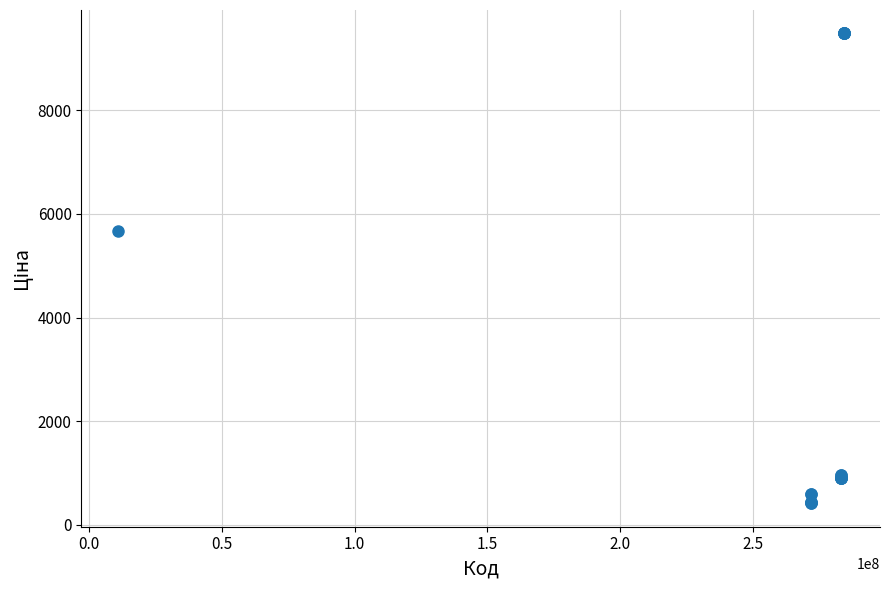

What Y value in the scatter plot is closest to 4948?

5673.8